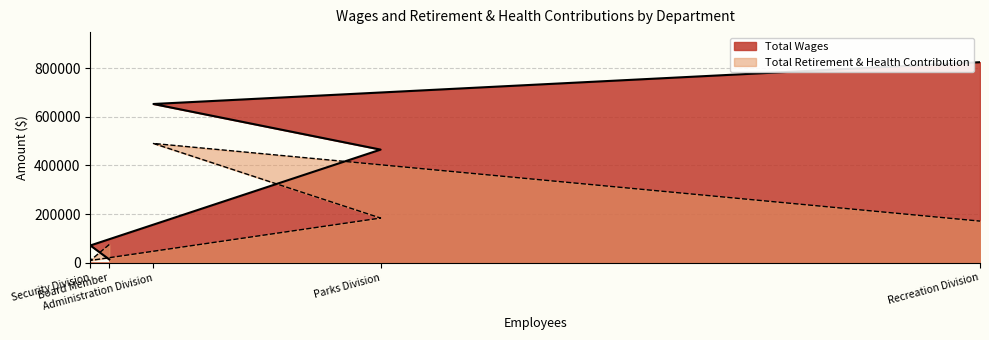

What is the approximate value of Total Wages at Recreation Division, to the nearest 10?

824060